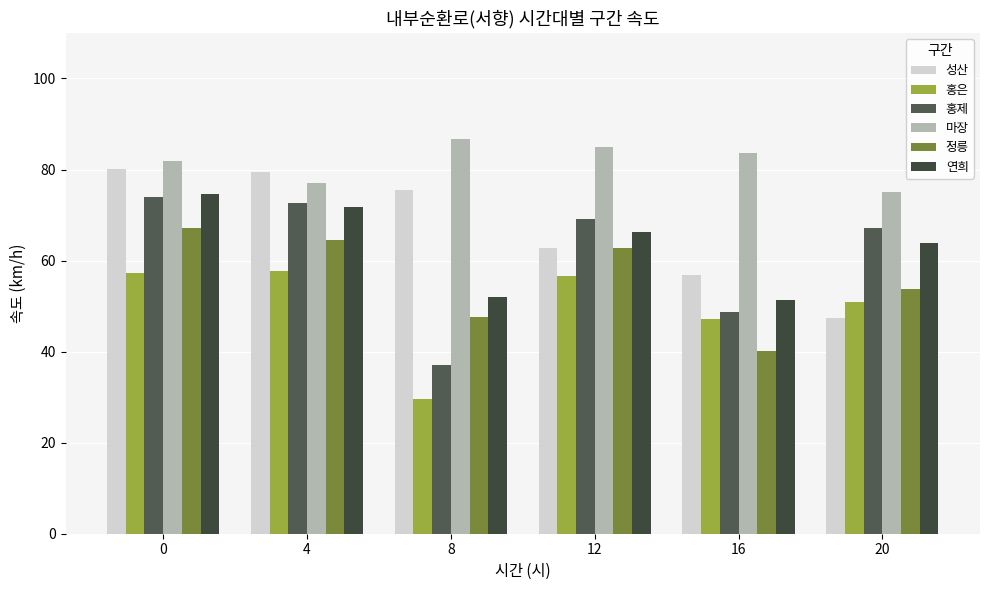

At 8, list the series in order from smallest to largest.

홍은, 홍제, 정릉, 연희, 성산, 마장